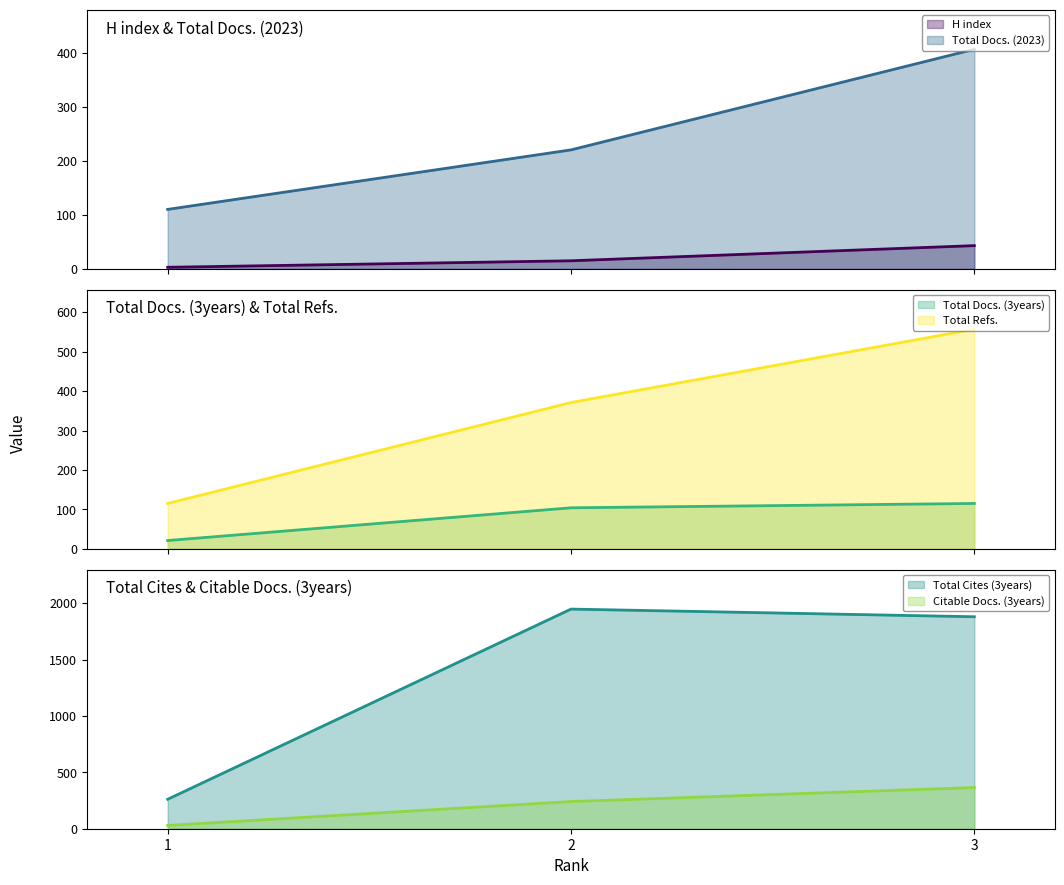

List the series in order of their peak value, lowest first.

H index, Total Docs. (3years), Citable Docs. (3years), Total Docs. (2023), Total Refs., Total Cites (3years)